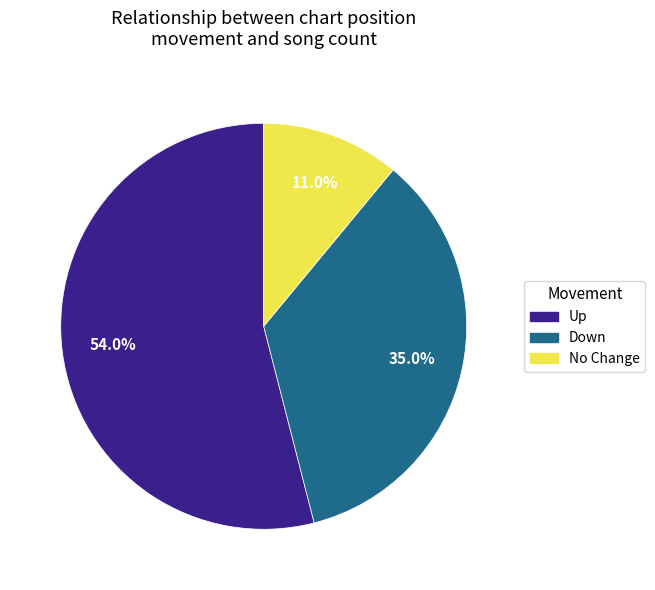

How many segments does this pie chart have?

3